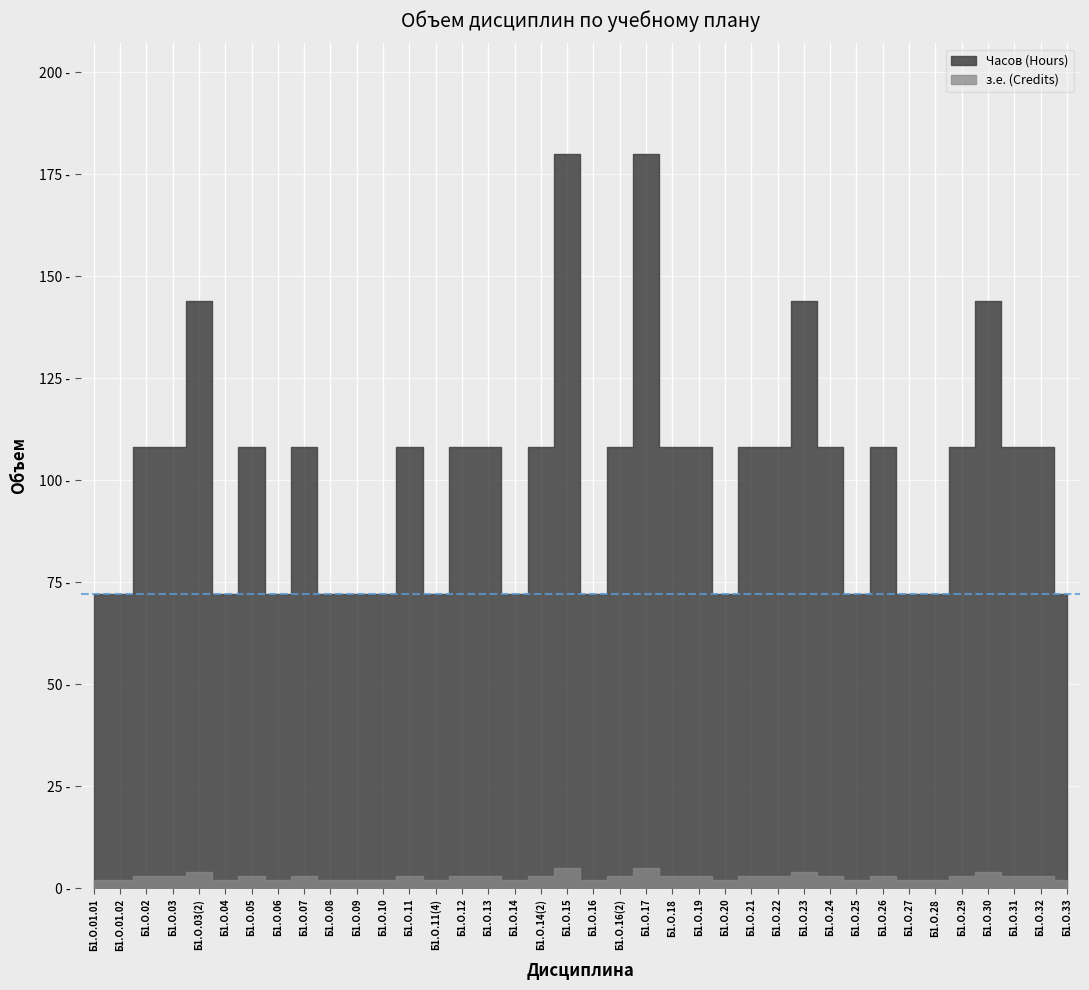

What position from the right is Б1.О.03?

35